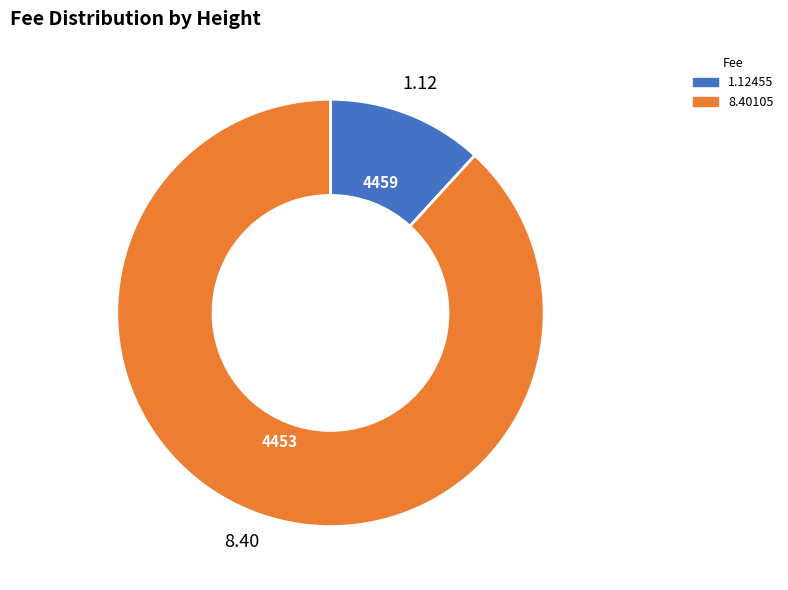

How many slices are in this pie chart?

2